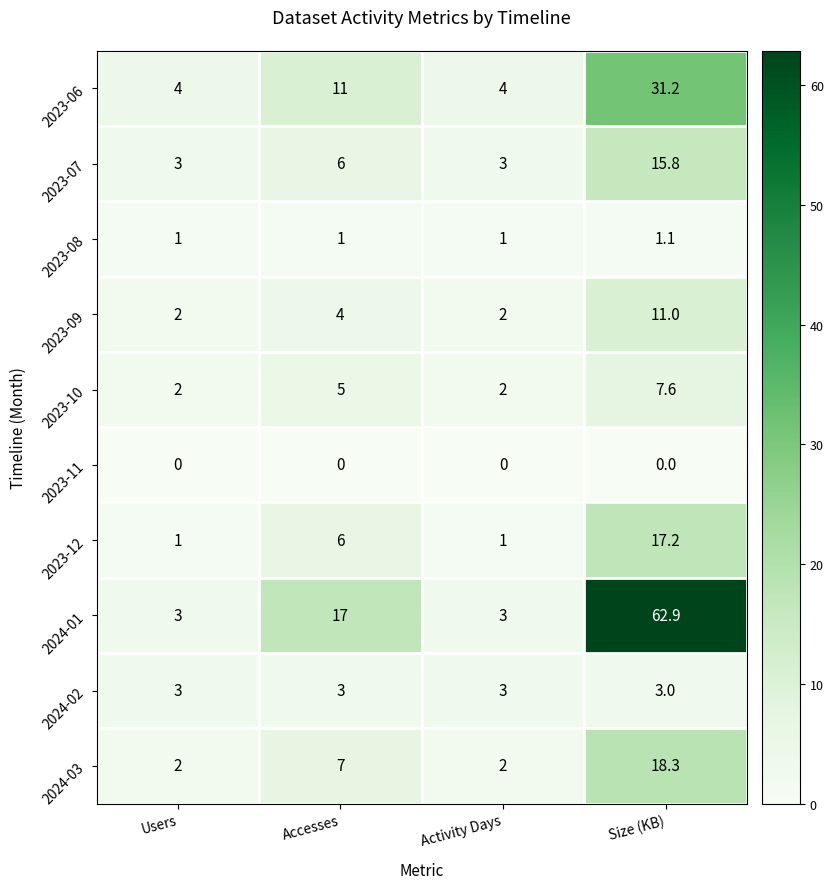

Is it true that 2024-02 equals 3.0 at Activity Days?

True